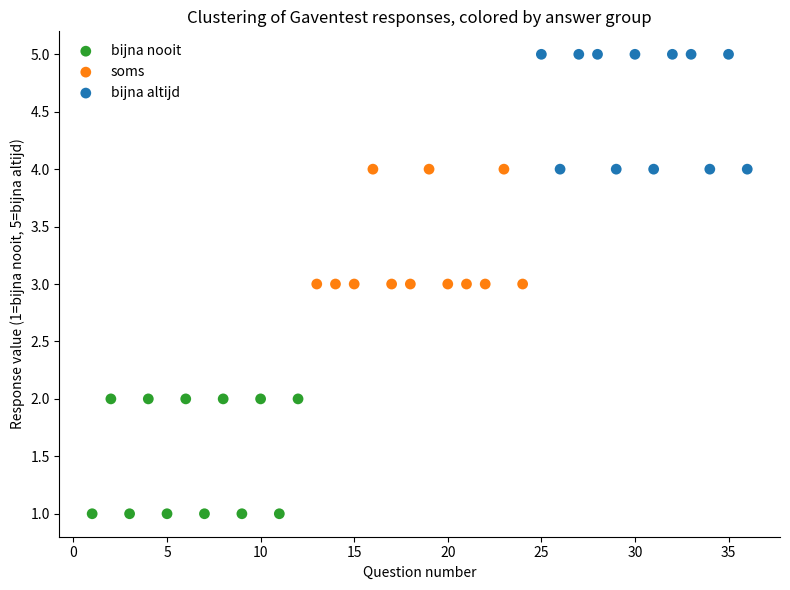

Which series contains the lowest Y value?

bijna nooit